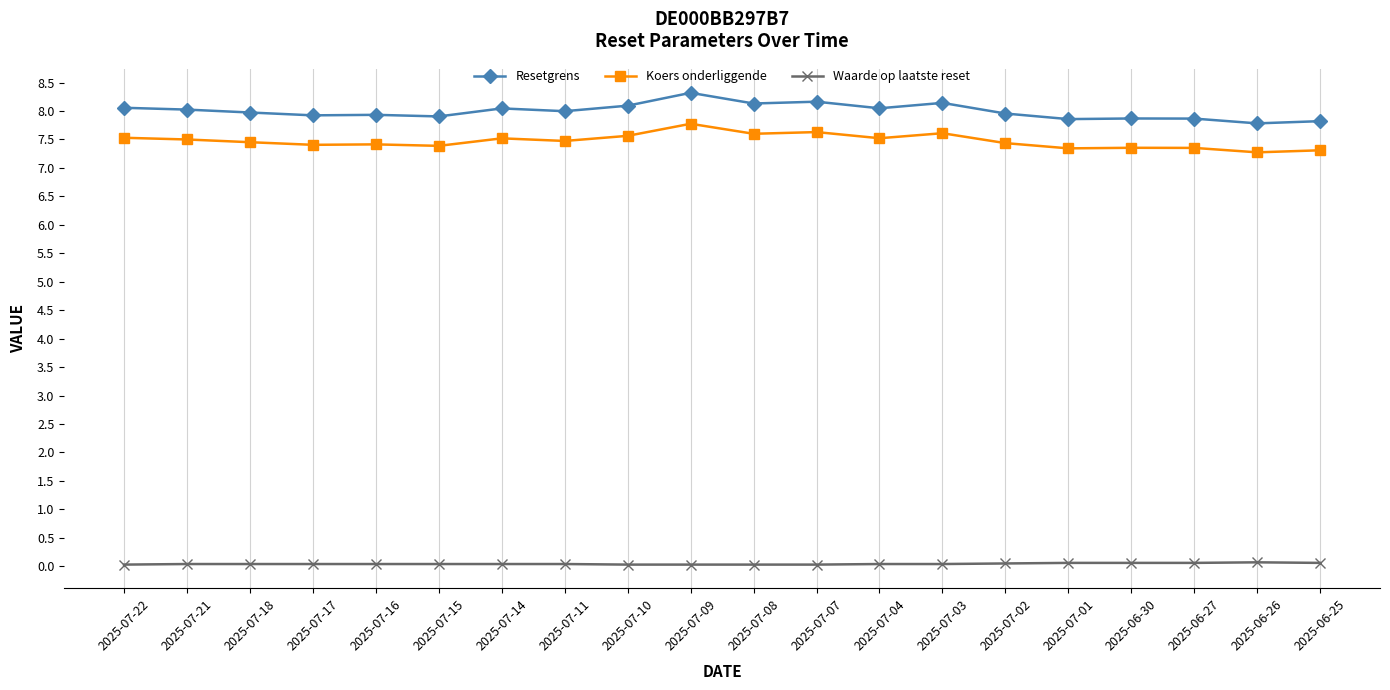

True or false: Koers onderliggende and Waarde op laatste reset intersect in this chart.

False